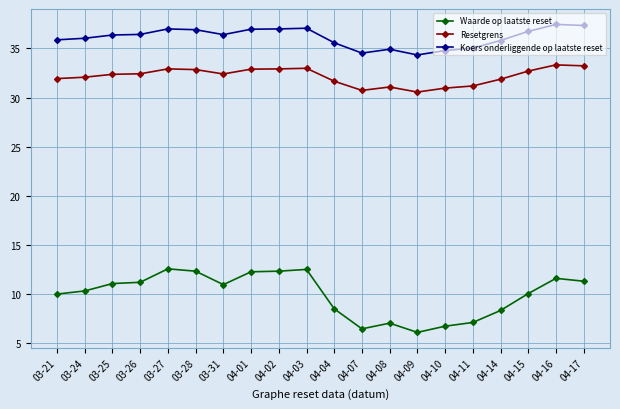

Is the value of Koers onderliggende op laatste reset at 03-27 greater than the value of Waarde op laatste reset at 04-14?

Yes